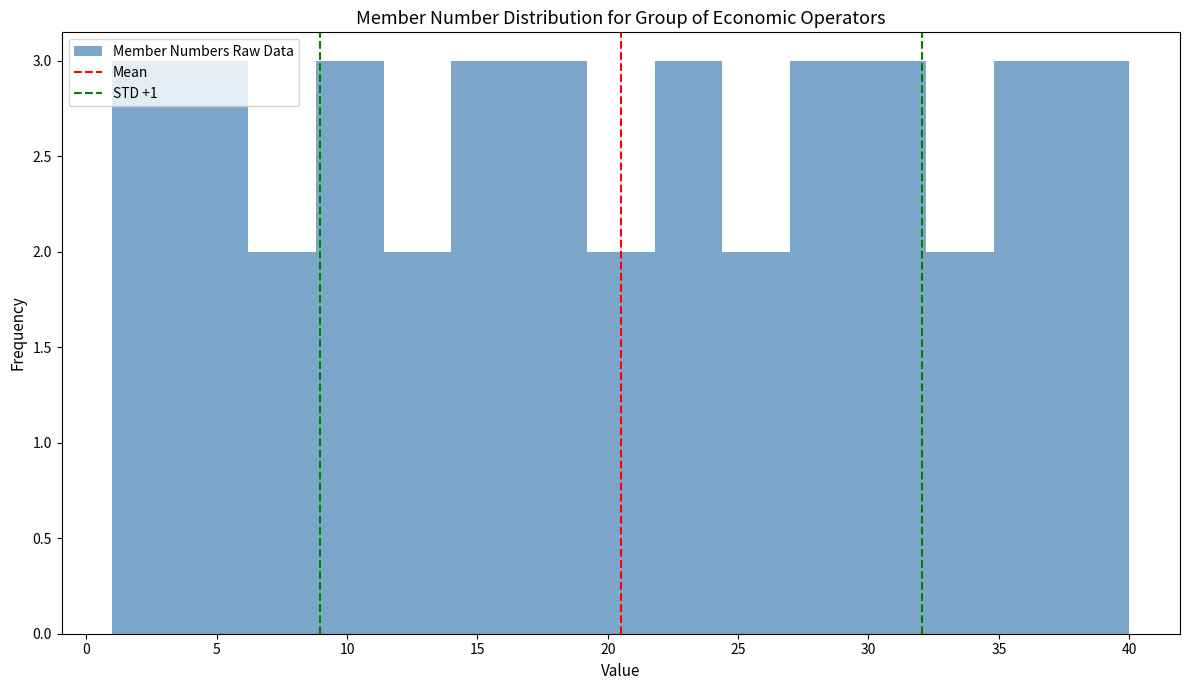

What is the height of the bar covering 6.2 to 8.8 on the x-axis? Neither the bar edges nor the heights are printed on the chart, so give them approximately, as read against the axes.

2